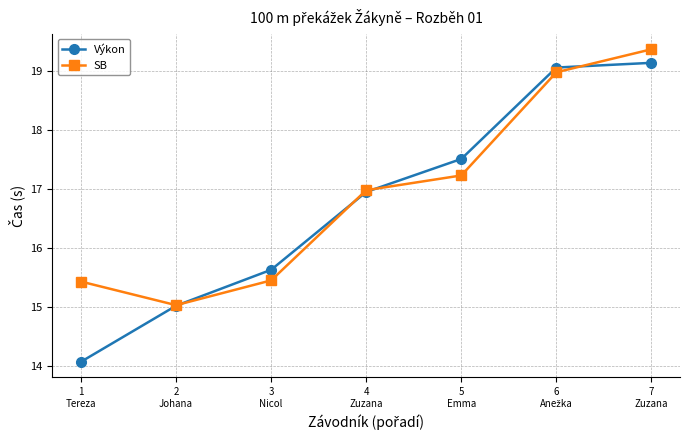

What is the maximum value shown in the chart?

19.4